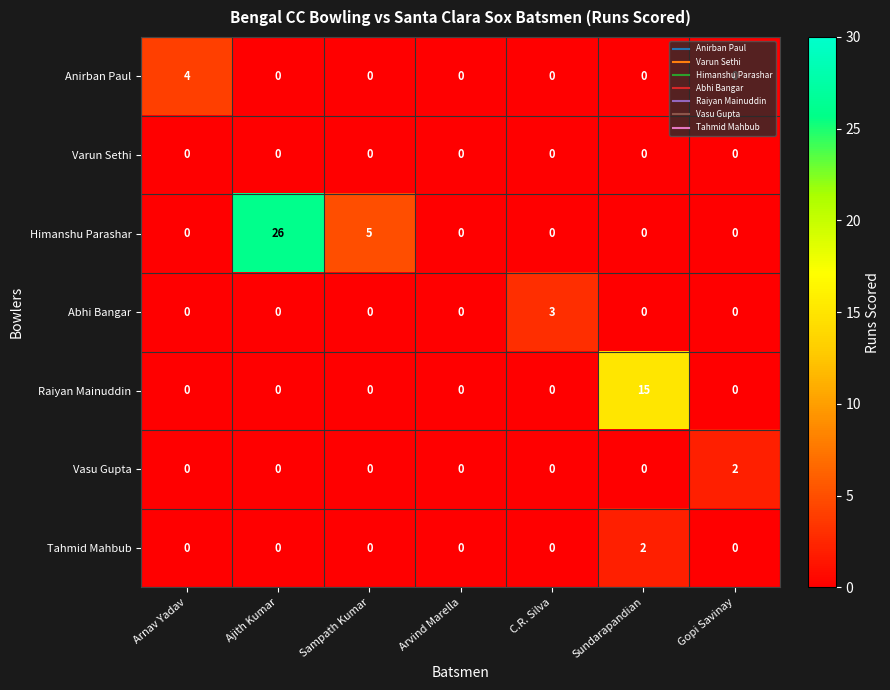

How many Himanshu Parashar values are between 0 and 5?

6